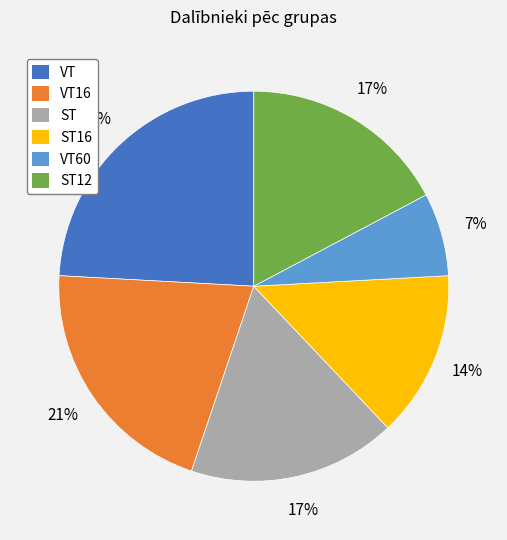

To the nearest percent, what is the difference between the largest and smallest slice percentages?

17%